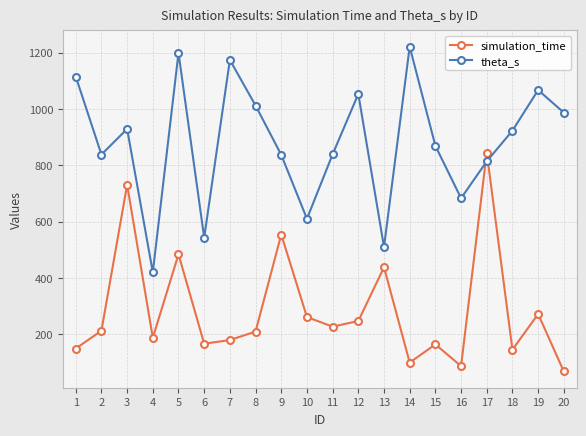

At which category does the chart reach its minimum across all series?

20